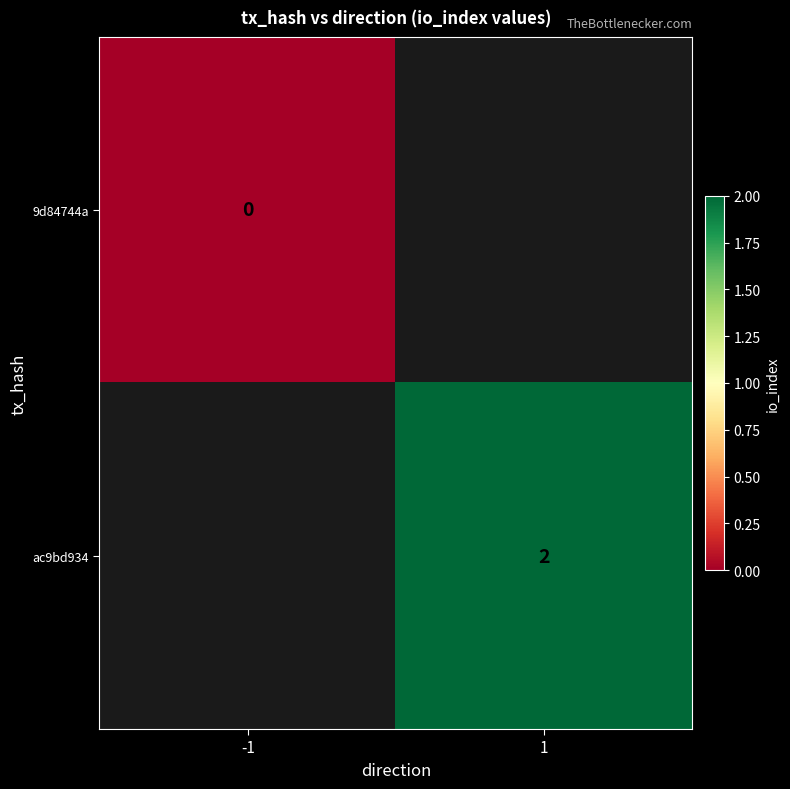

True or false: ac9bd934 has a value of 1 at 1.

False